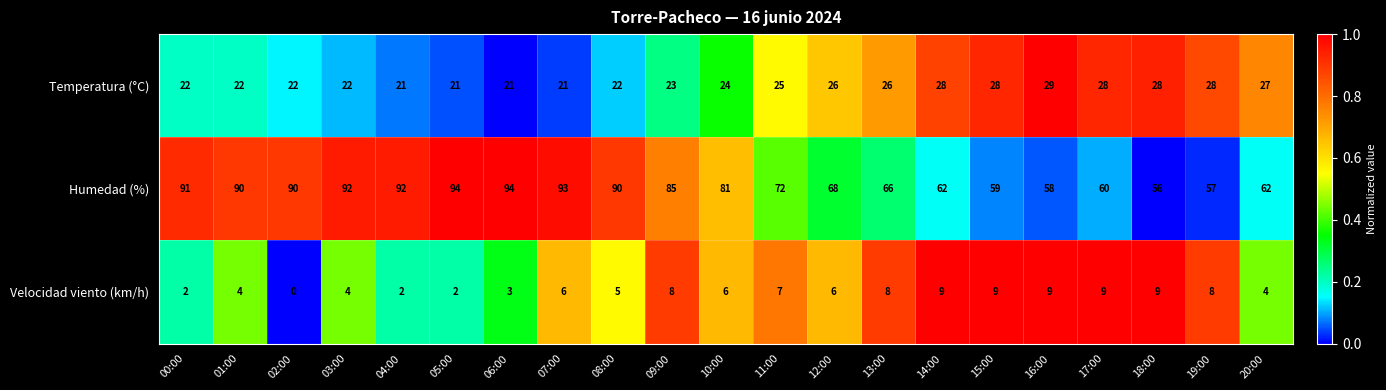

How many Temperatura (°C) values are between 22 and 28?

16